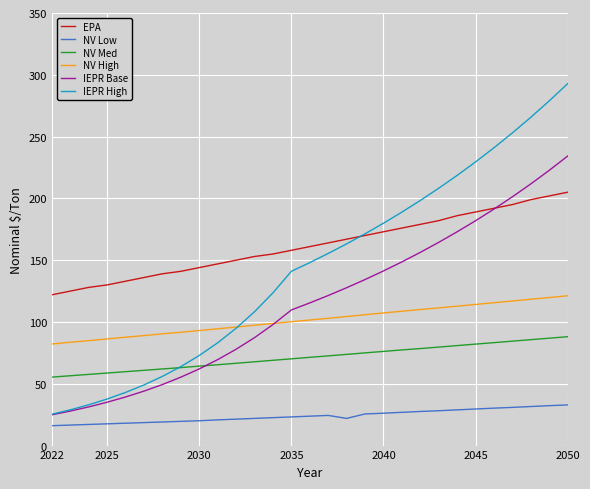

Rank the series by their maximum value, from lowest to highest.

NV Low, NV Med, NV High, EPA, IEPR Base, IEPR High